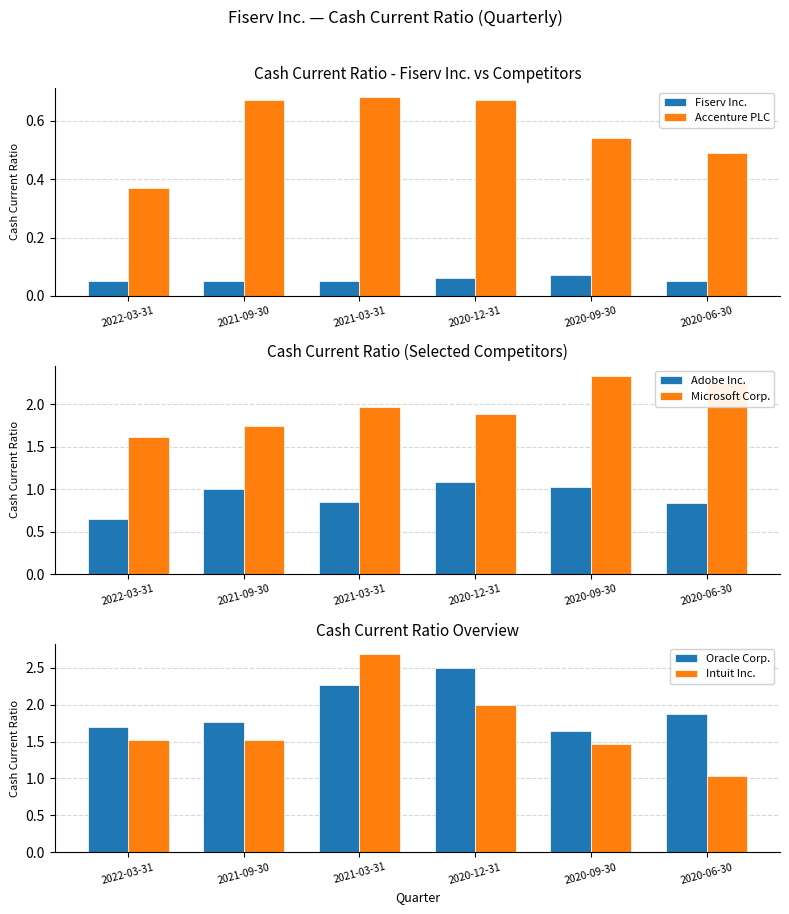

At how many categories does at least one series exceed 1?

6